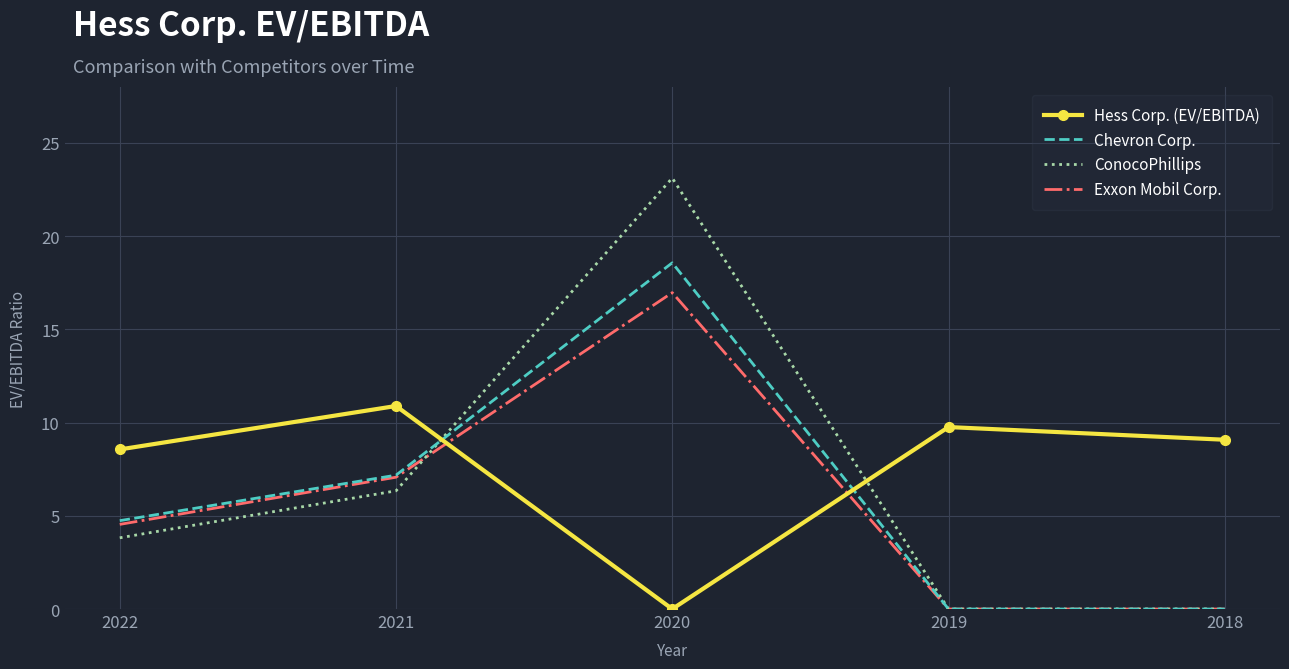

True or false: ConocoPhillips and Hess Corp. (EV/EBITDA) intersect in this chart.

True